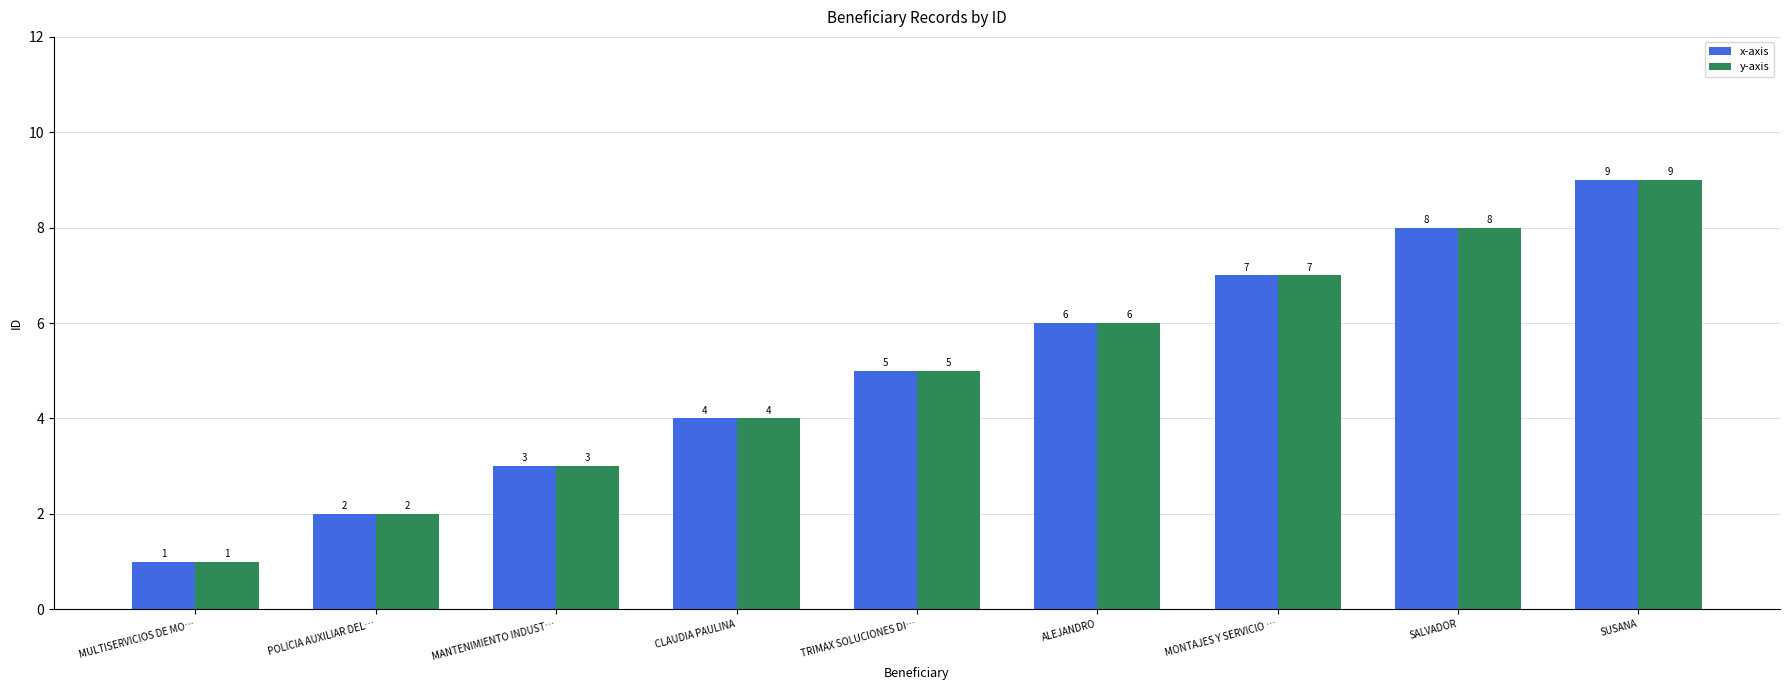

What is the difference between the x-axis values at TRIMAX SOLUCIONES DI… and MONTAJES Y SERVICIO …?

2